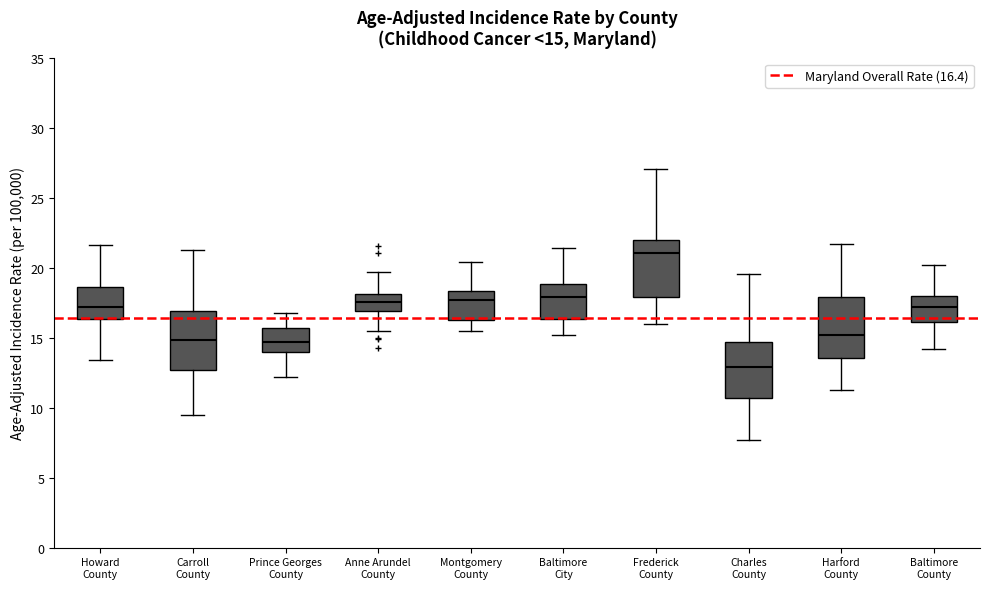

Which box has the lowest median line?

Charles County